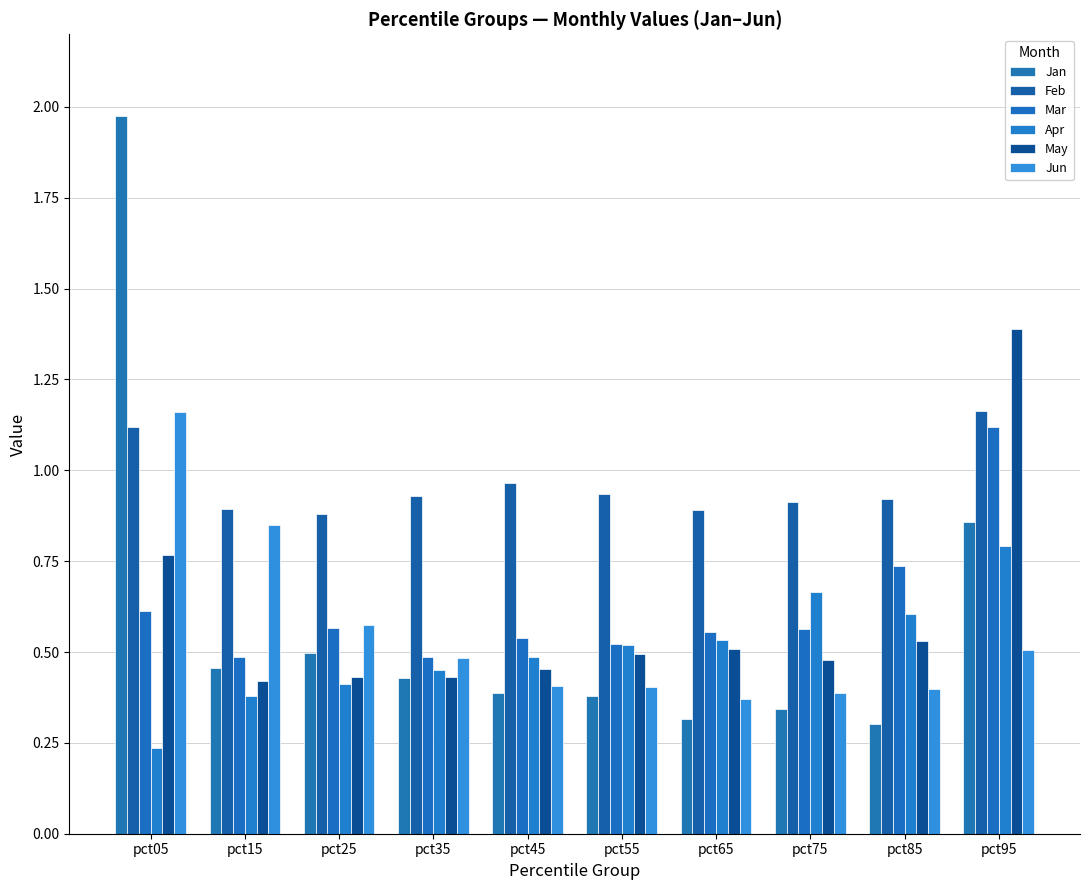

Which label corresponds to the smallest value in the chart?

pct05